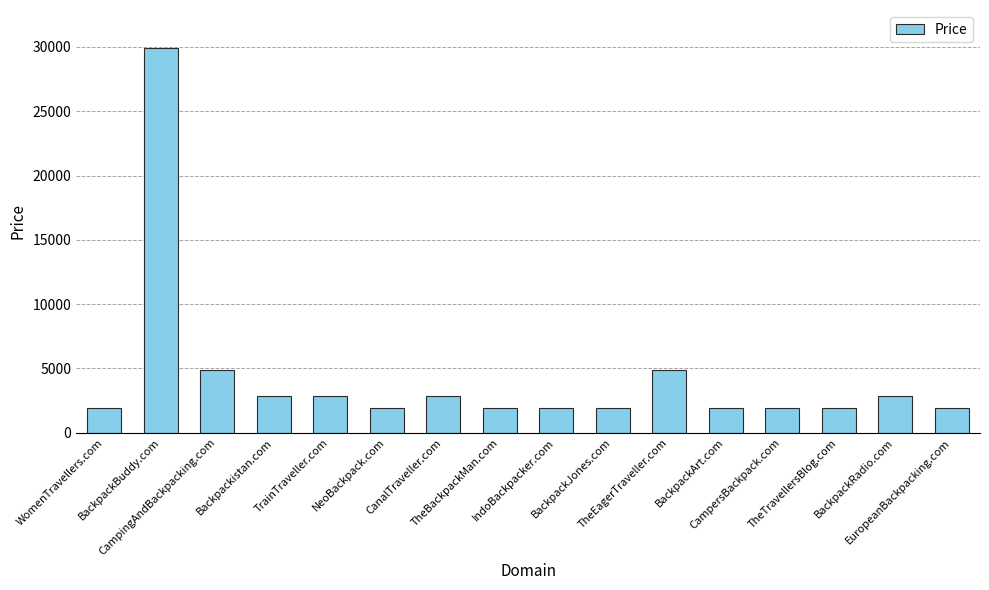

What is the label of the 13th bar from the right?

Backpackistan.com